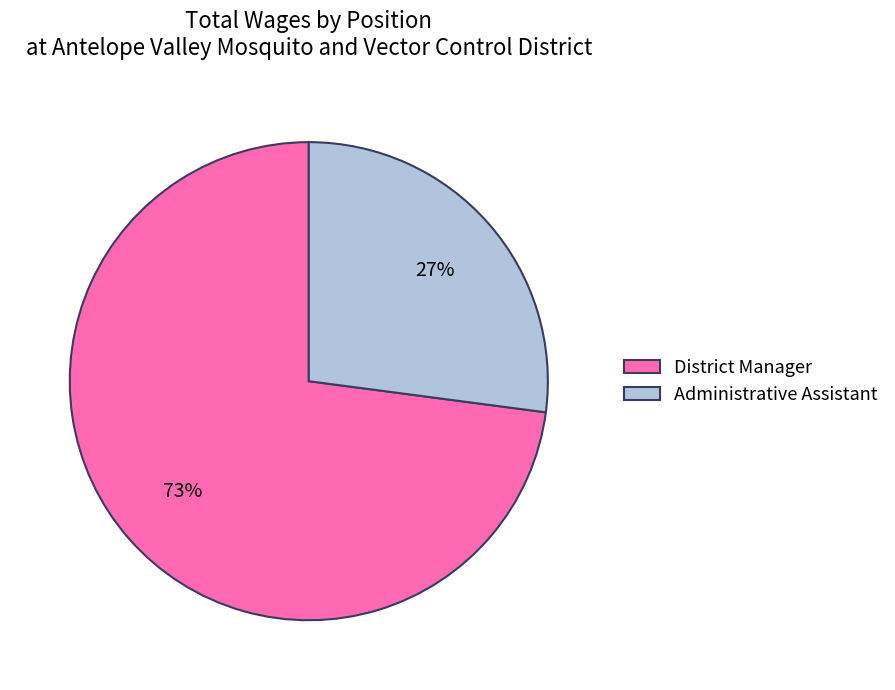

To the nearest percent, what is the difference between the District Manager and Administrative Assistant slice percentages?

46%